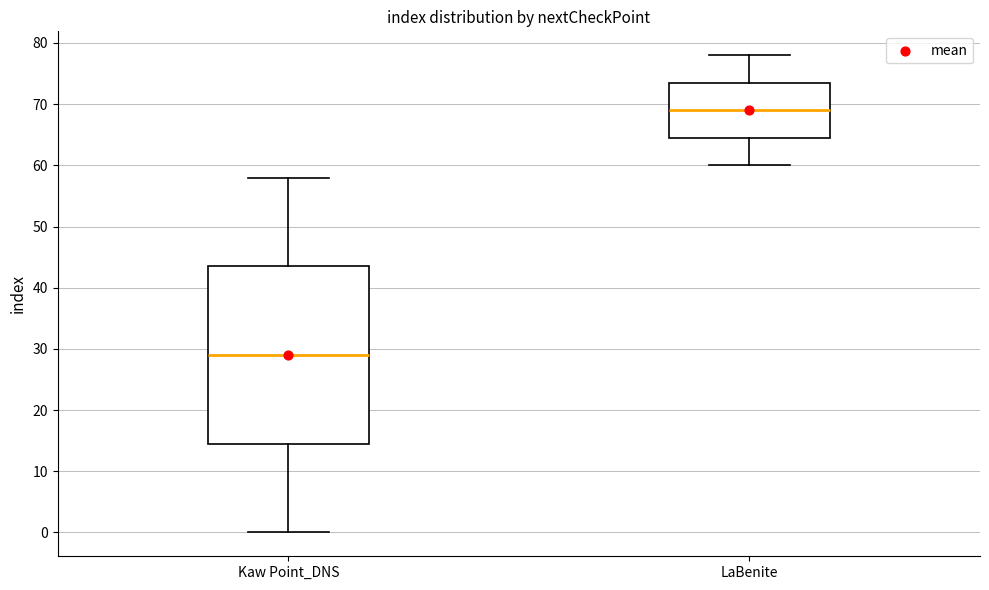

Where does the median line of the box for LaBenite sit on the y-axis? The values are not printed on the chart, so give them approximately, as read against the axis.

69